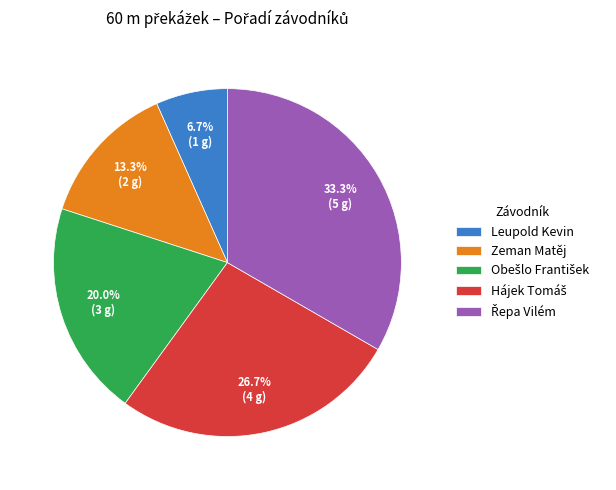

Which slice is the smallest?

Leupold Kevin